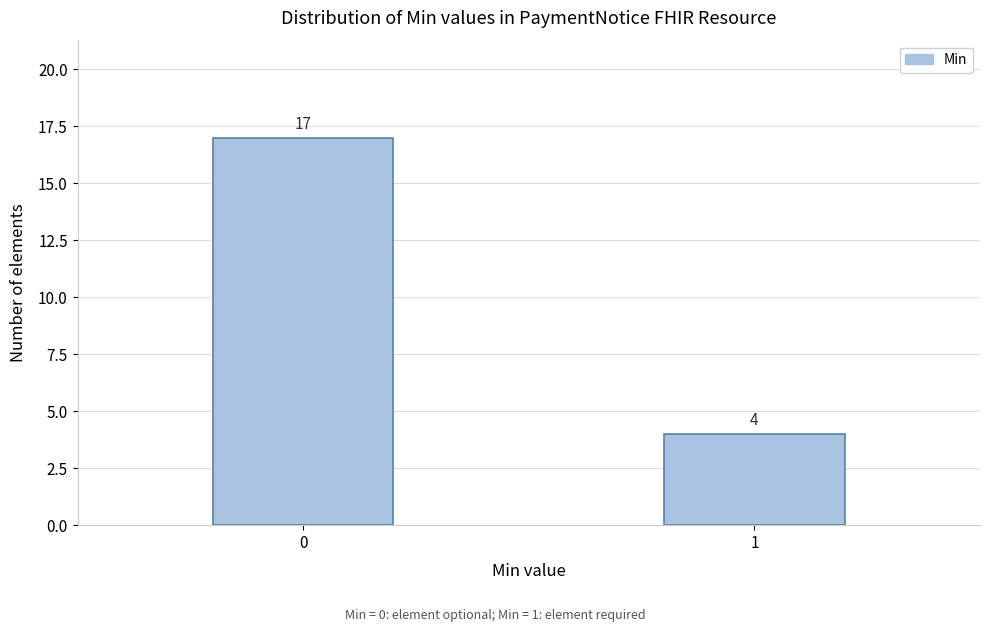

Reading left to right, transcribe all the data shown in this chart.

17	4